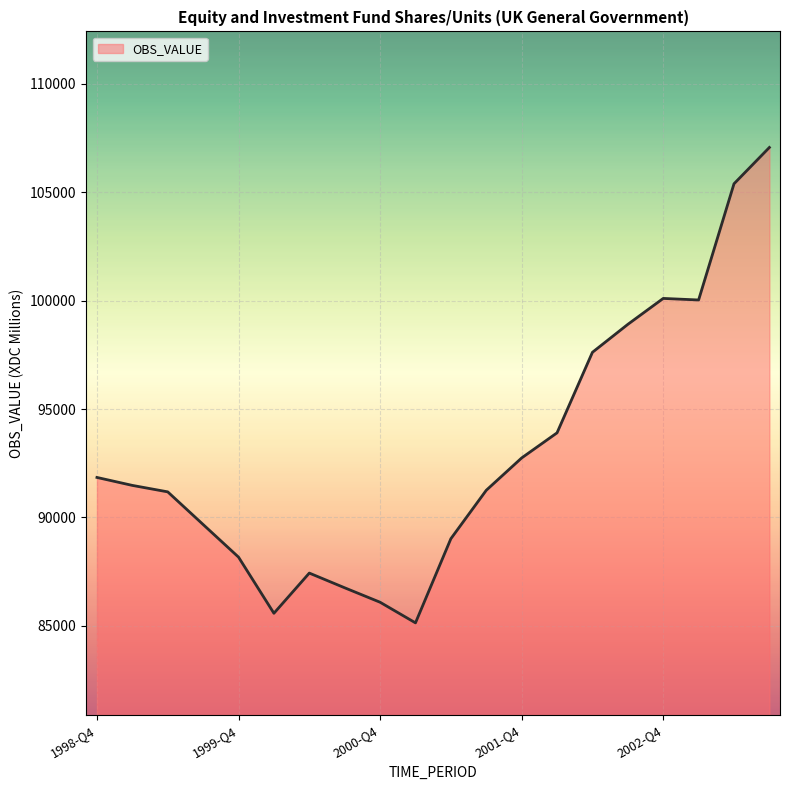

What is the difference between the maximum and minimum values?

21927